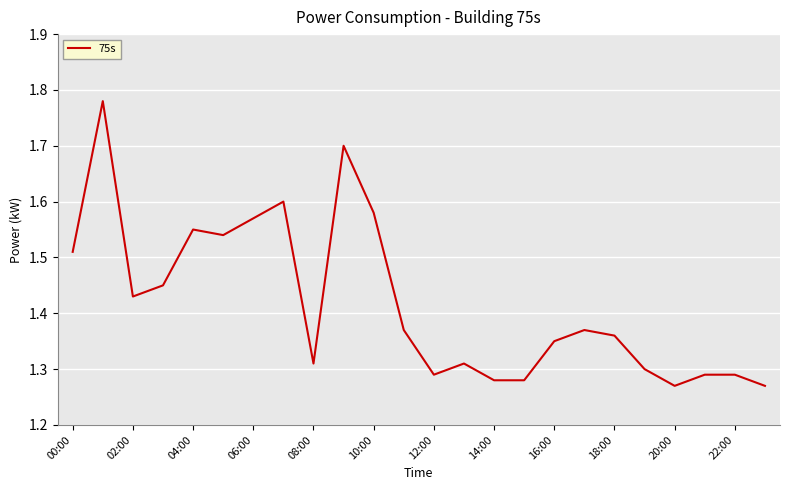

What is the difference between the maximum and minimum values?

0.5